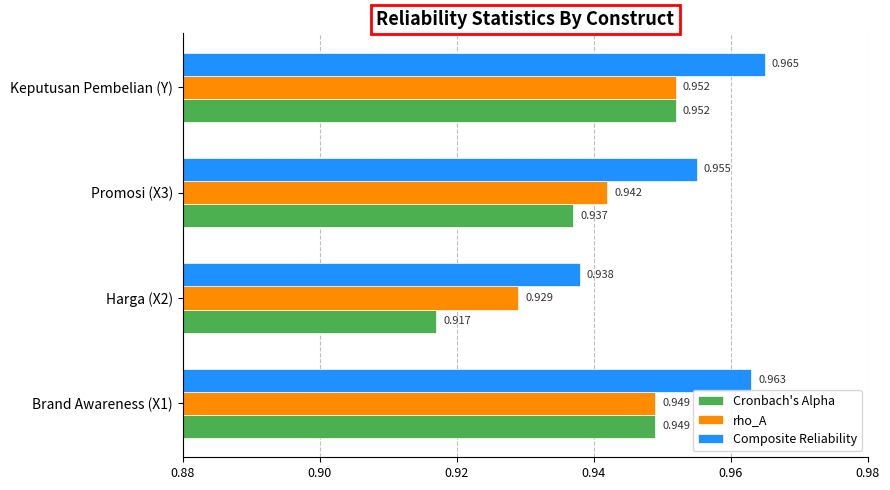

Between Harga (X2) and Keputusan Pembelian (Y), which series saw the biggest shift?

Cronbach's Alpha